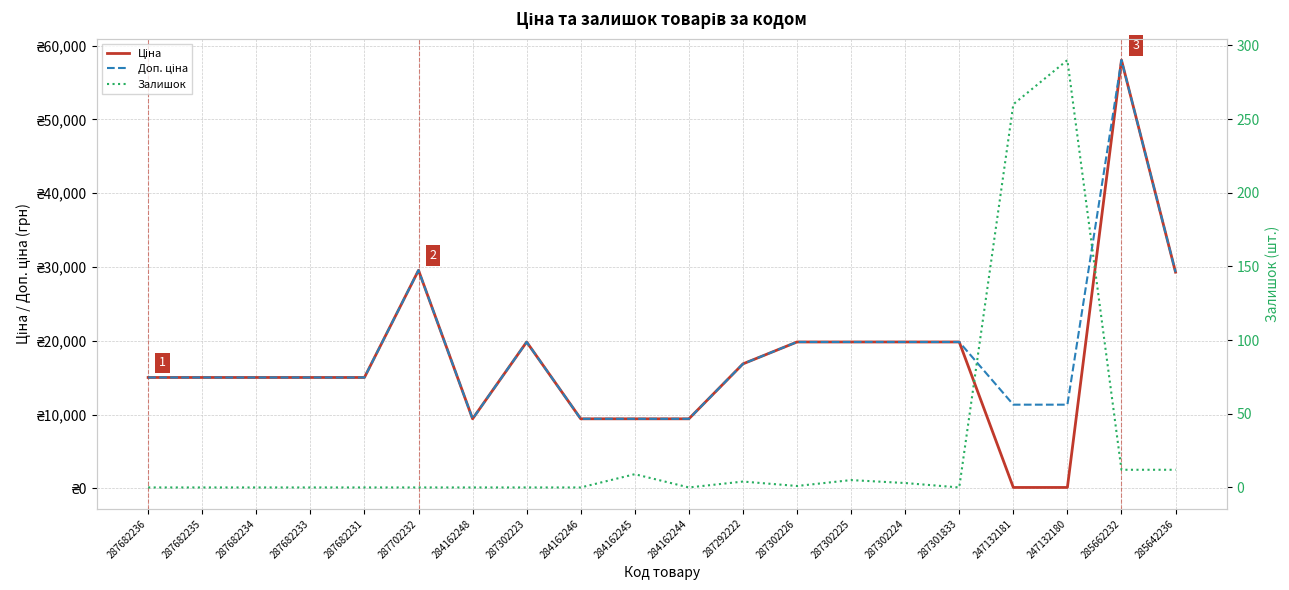

How many values in the Ціна series are below 15019?

6